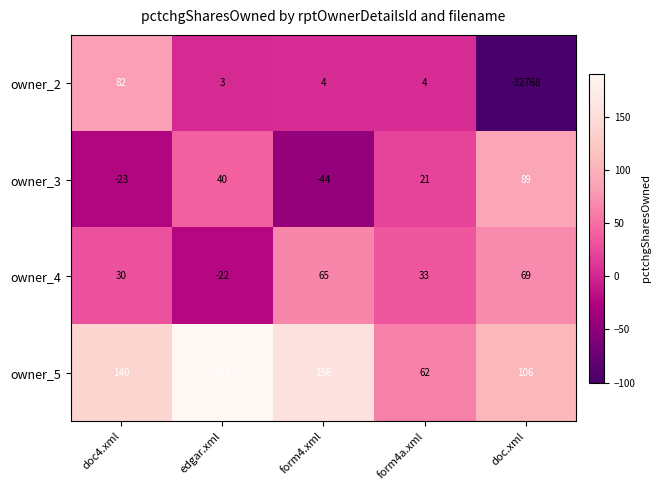

What is the approximate value of owner_2 at doc4.xml?

82